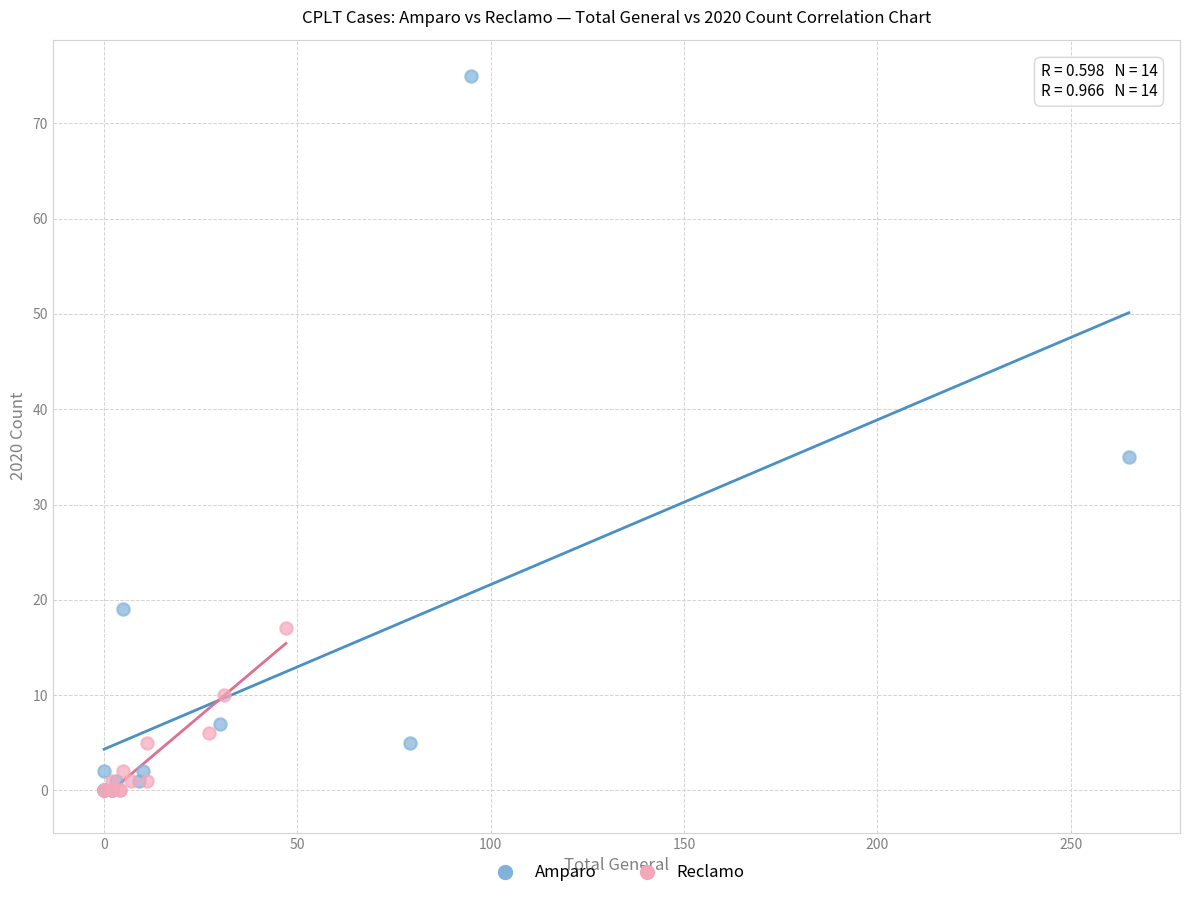

Which series has the largest Y range (max minus min)?

Amparo